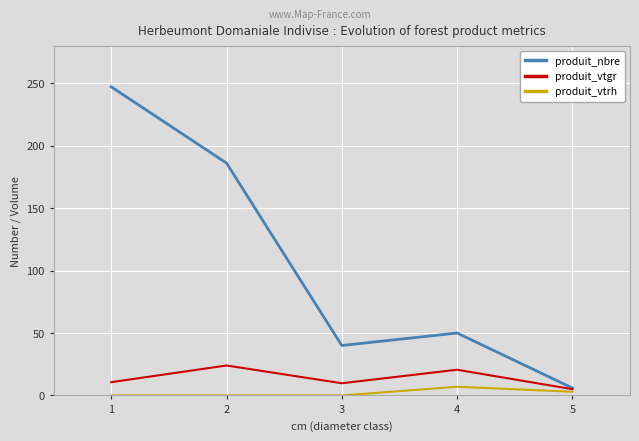

At how many categories does at least one series exceed 34?

4